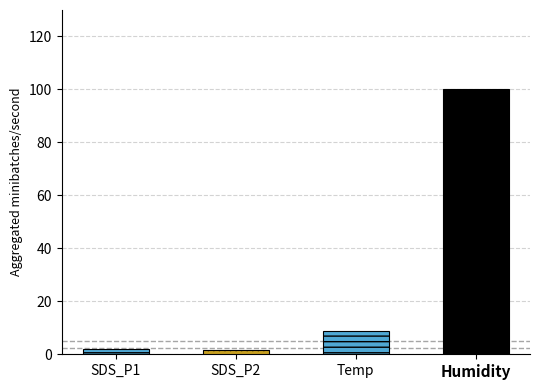

What is the difference between the maximum and minimum values in the SDS_P2 series?

1.2